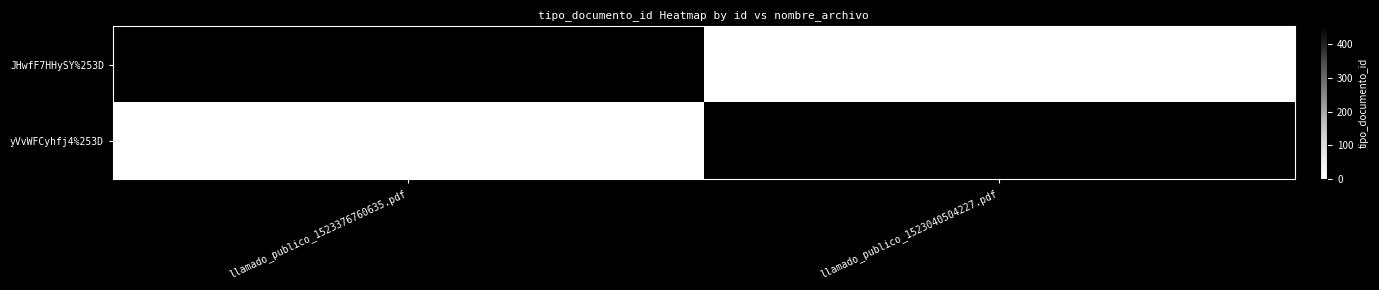

True or false: JHwfF7HHySY%253D has a value of 452 at llamado_publico_1523376760635.pdf.

True